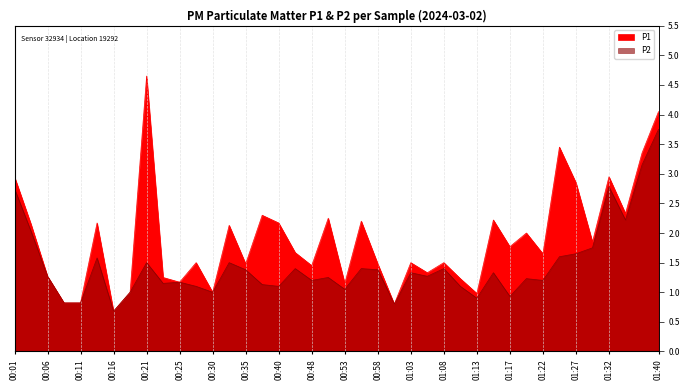

Where is P1 nearest to the value 2?

01:20